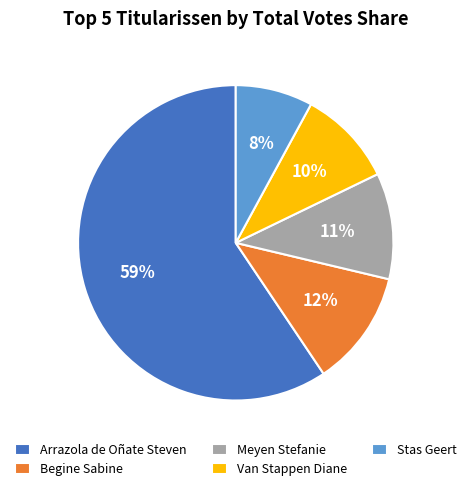

Rank the categories by value from lowest to highest.

Stas Geert, Van Stappen Diane, Meyen Stefanie, Begine Sabine, Arrazola de Oñate Steven